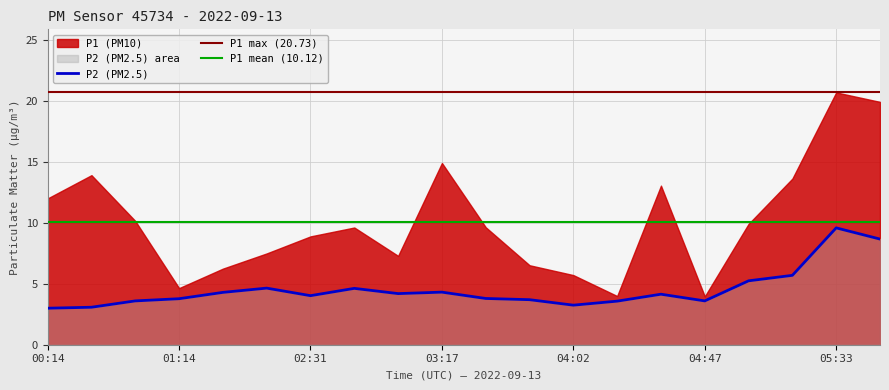

The chart shows a value of 4.9 at 04:17. True or false?

False